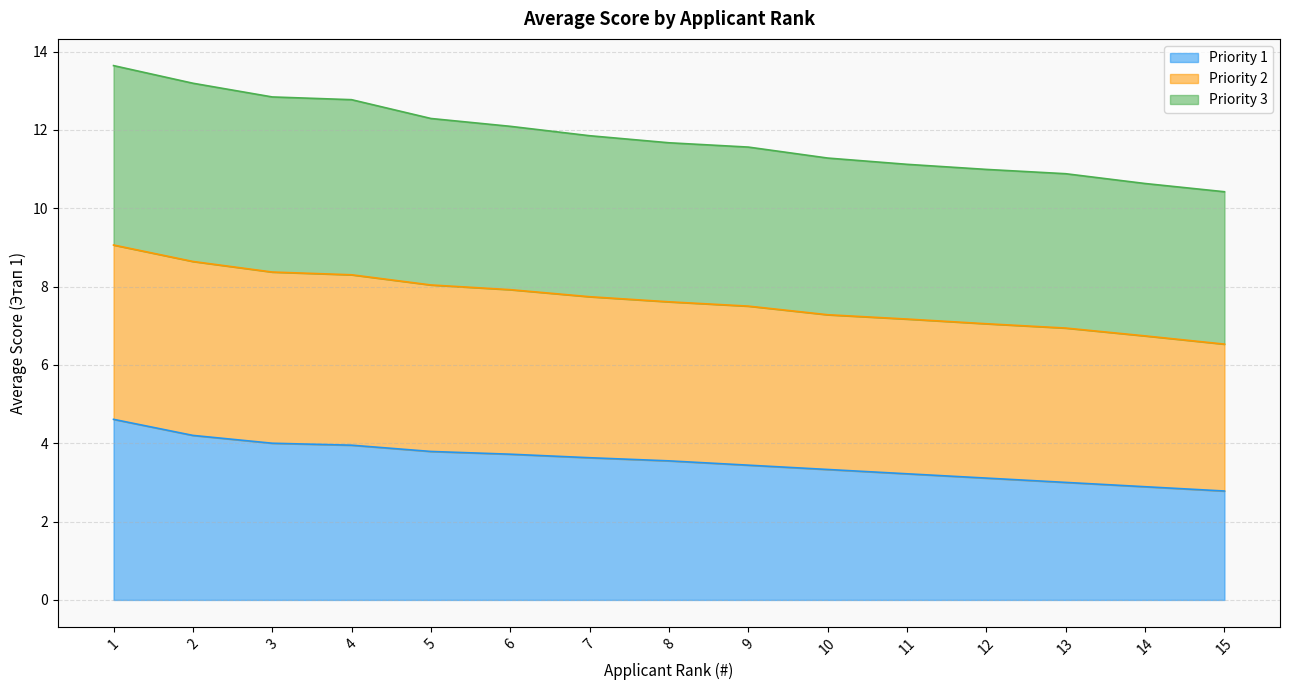

What is the minimum value shown in the chart?

2.8